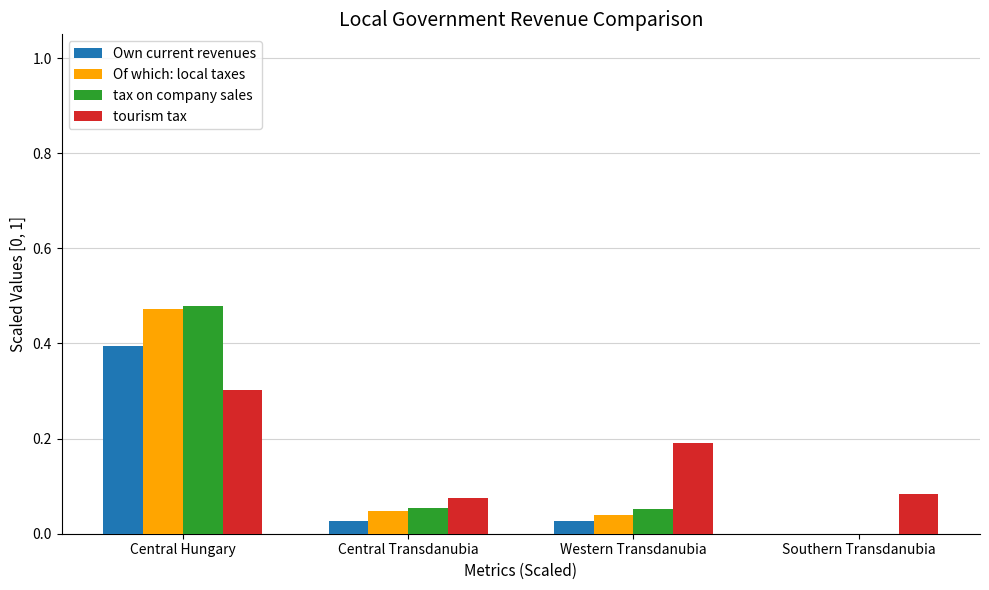

What is the sum of the Own current revenues values at Central Hungary and Southern Transdanubia?

0.4